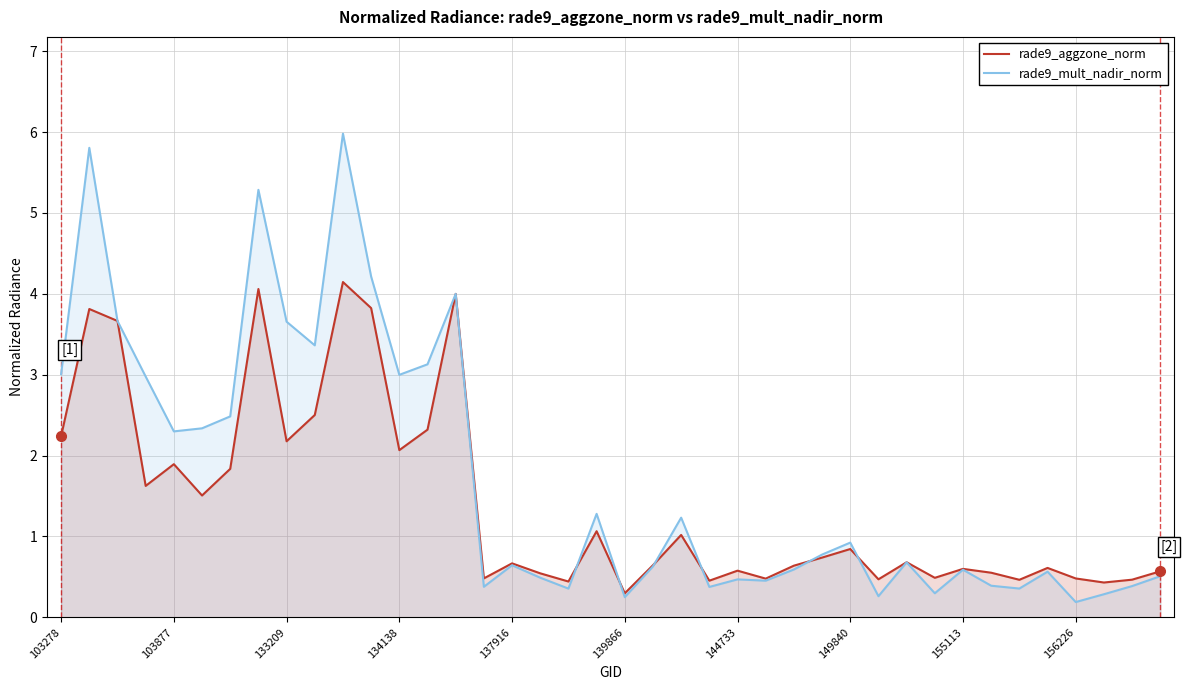

Reading left to right, what are all the values shown in this chart?

rade9_aggzone_norm: 2.2	3.8	3.7	1.6	1.9	1.5	1.8	4.1	2.2	2.5	4.1	3.8	2.1	2.3	4.0	0.5	0.7	0.5	0.4	1.1	0.3	0.6	1.0	0.5	0.6	0.5	0.6	0.7	0.8	0.5	0.7	0.5	0.6	0.6	0.5	0.6	0.5	0.4	0.5	0.6
rade9_mult_nadir_norm: 3.0	5.8	3.7	3.0	2.3	2.3	2.5	5.3	3.7	3.4	6.0	4.2	3.0	3.1	4.0	0.4	0.6	0.5	0.4	1.3	0.2	0.6	1.2	0.4	0.5	0.5	0.6	0.8	0.9	0.3	0.7	0.3	0.6	0.4	0.4	0.6	0.2	0.3	0.4	0.5